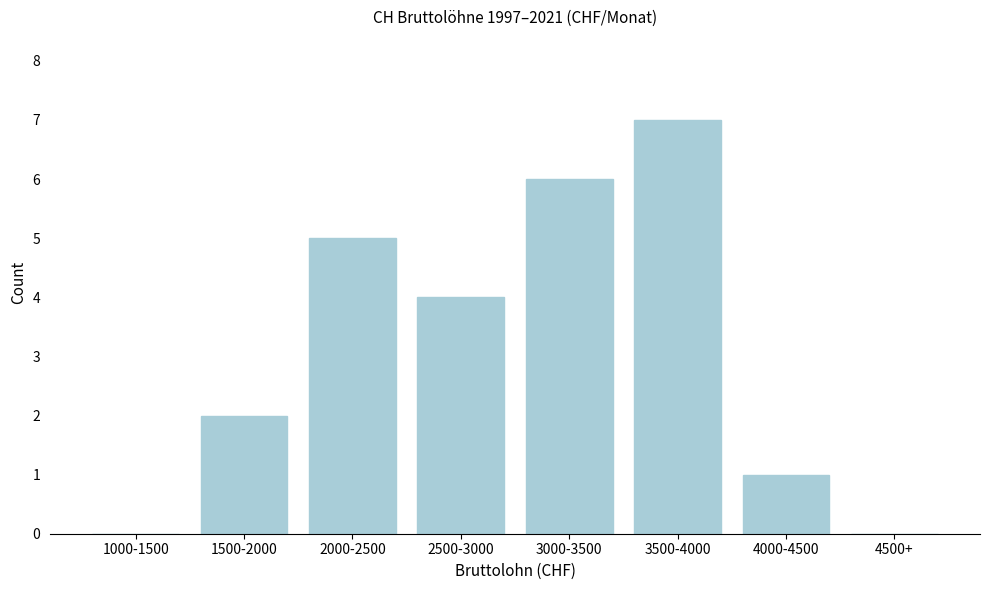

Reading left to right, what are all the values shown in this chart?

1000-1500=0	1500-2000=2	2000-2500=5	2500-3000=4	3000-3500=6	3500-4000=7	4000-4500=1	4500+=0